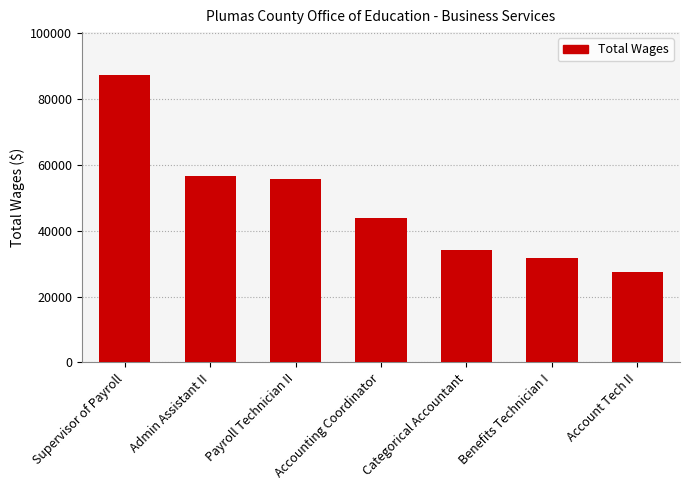

What position from the right is Benefits Technician I?

2